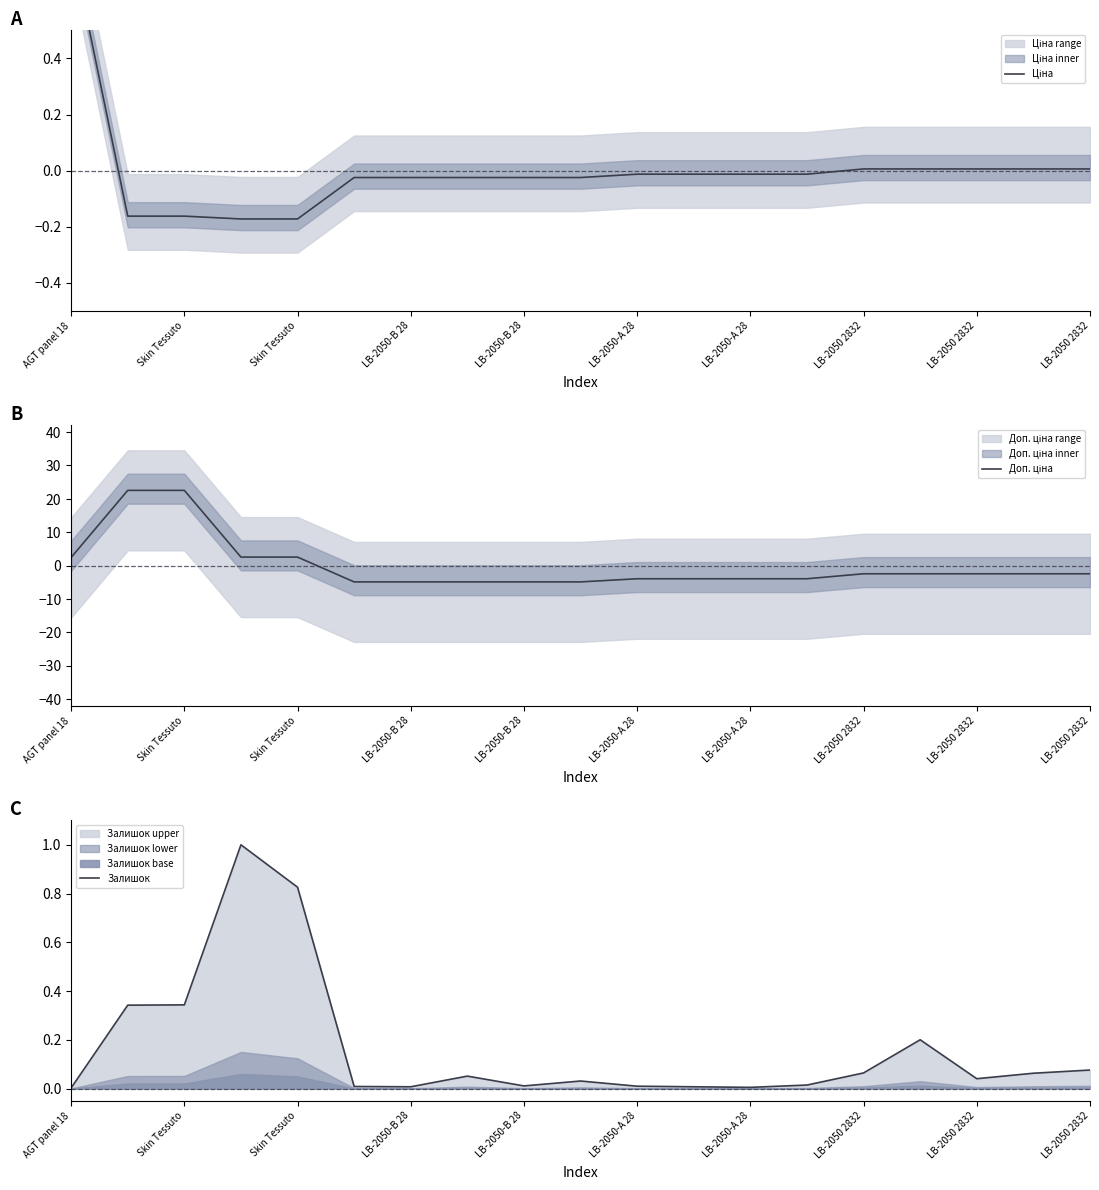

What is the maximum value shown in the chart?

22.5